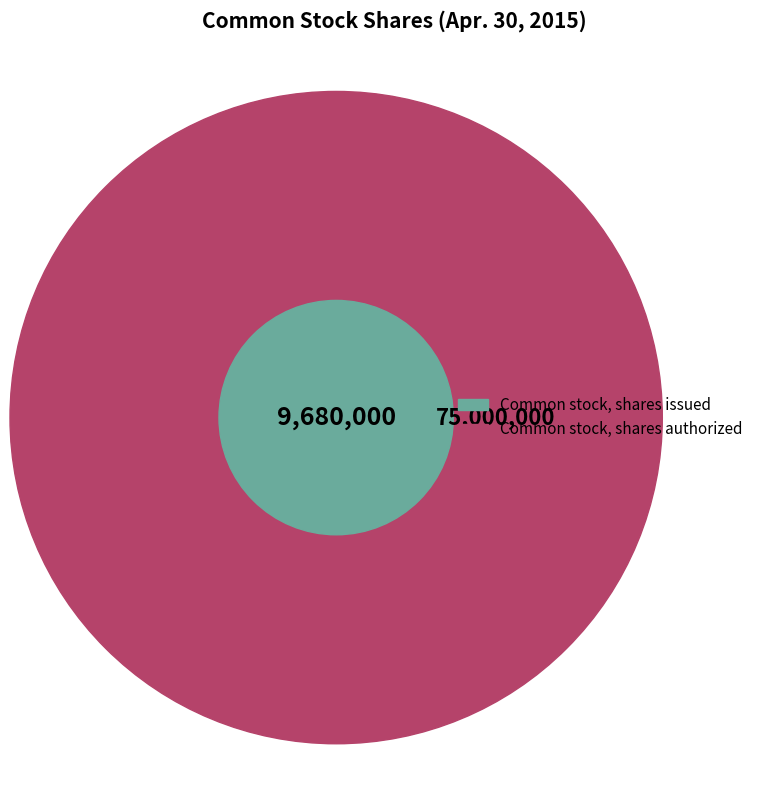

To the nearest percent, what is the difference between the largest and smallest slice percentages?

77%